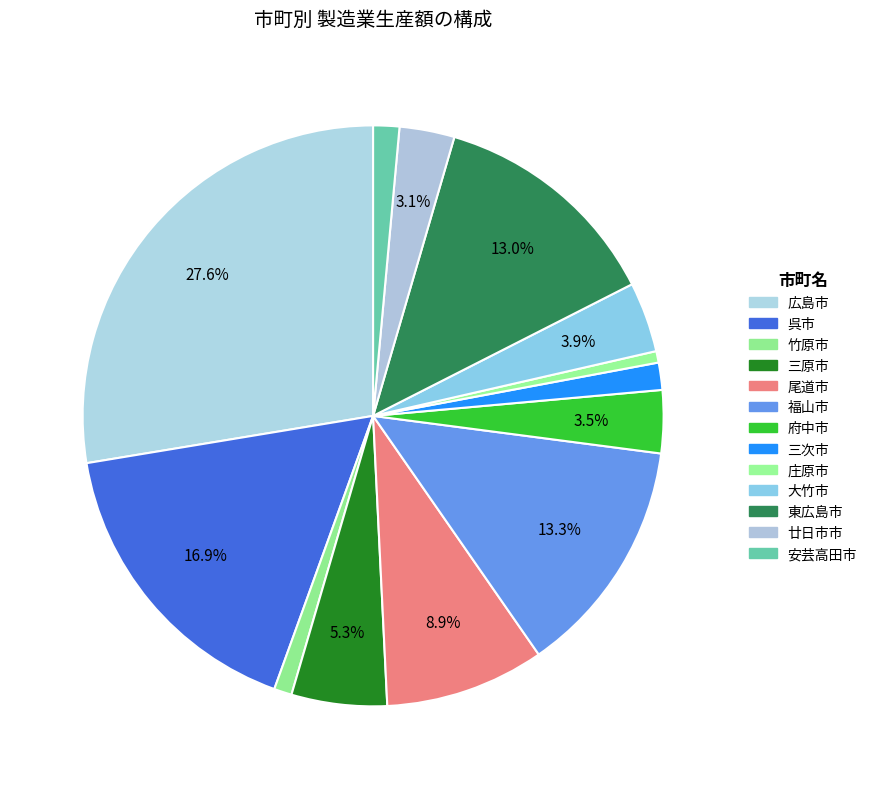

To the nearest percent, what is the difference between the largest and smallest slice percentages?

27%